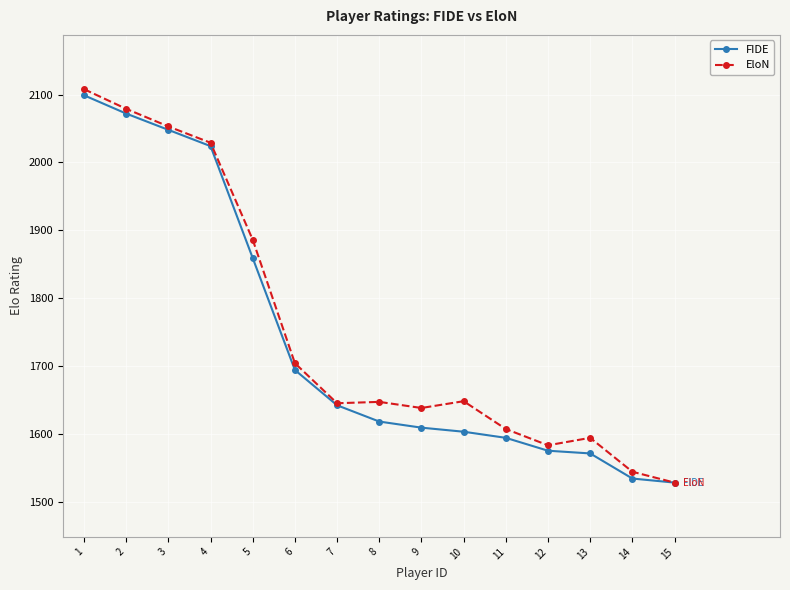

Rank the series at 6 from highest to lowest value.

EloN, FIDE